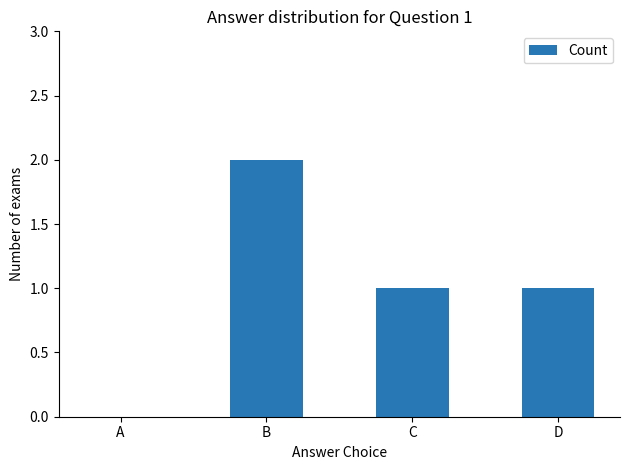

What is the sum of the values at B and D?

3